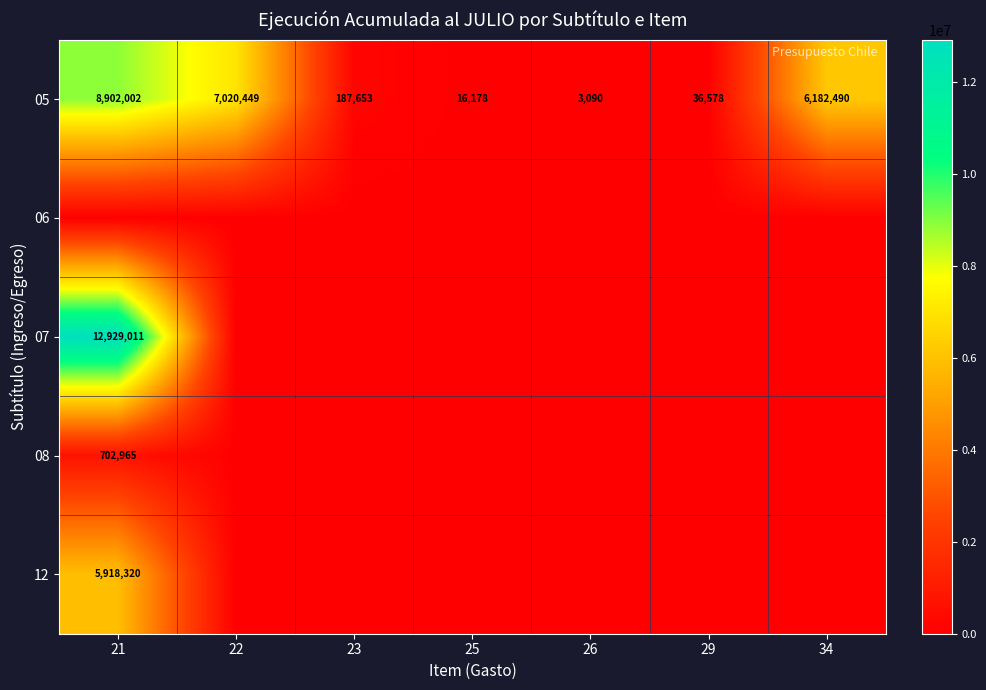

The value of 05 at 22 is 9333802. True or false?

False